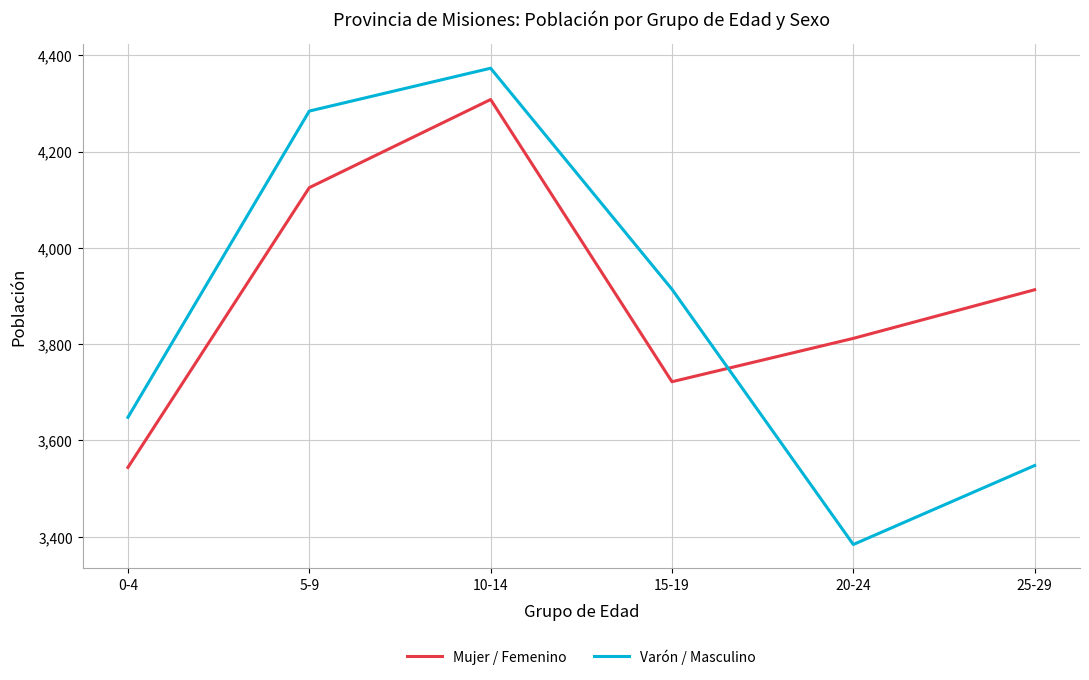

What is the difference between the second highest and minimum values in the Varón / Masculino series?

900